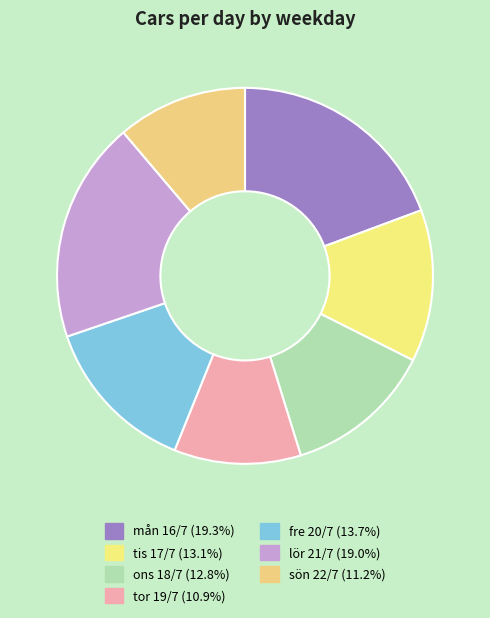

Combined, what portion of the pie is fre 20/7 and tor 19/7?

24.6%